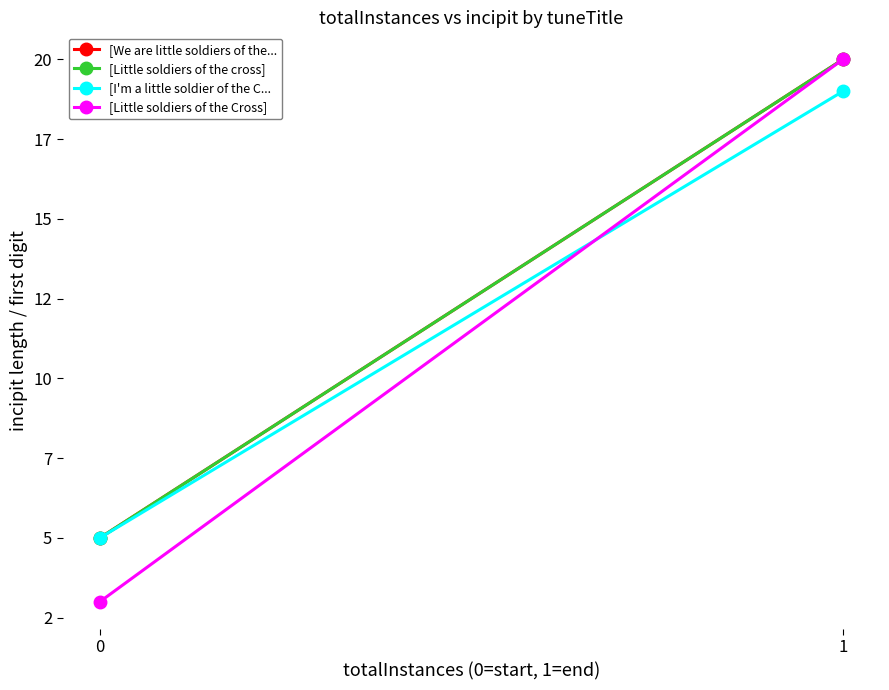

What are all the series names shown in the legend?

[We are little soldiers of the..., [Little soldiers of the cross], [I'm a little soldier of the C..., [Little soldiers of the Cross]